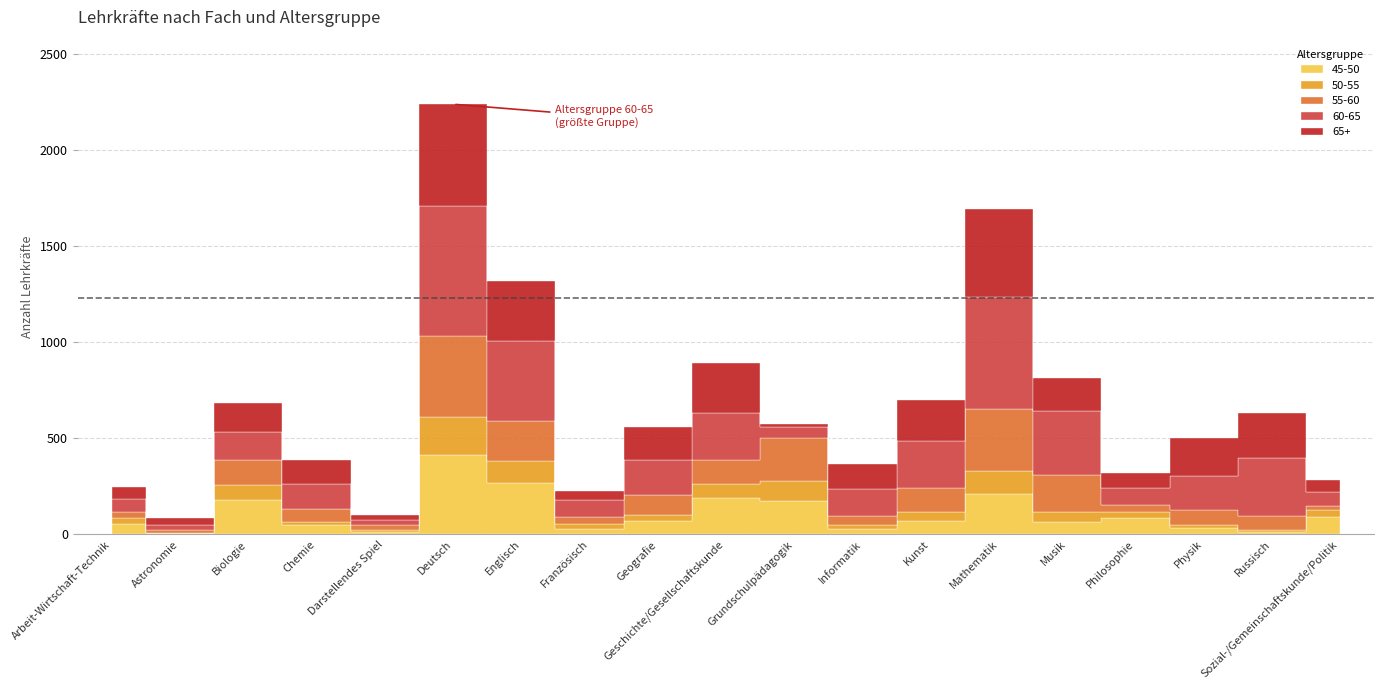

The value of 60-65 at Grundschulpädagogik is 59. True or false?

True